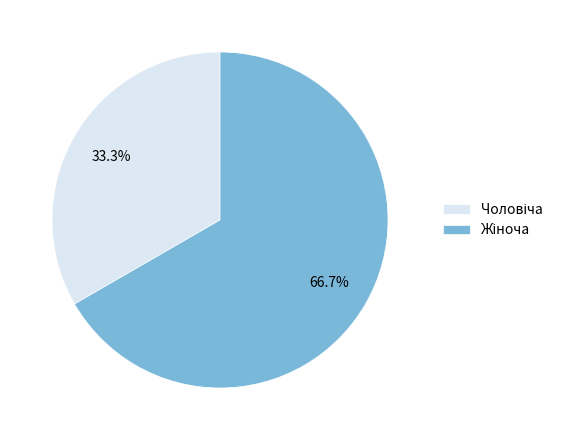

Is there any slice that represents more than half of the pie?

Yes